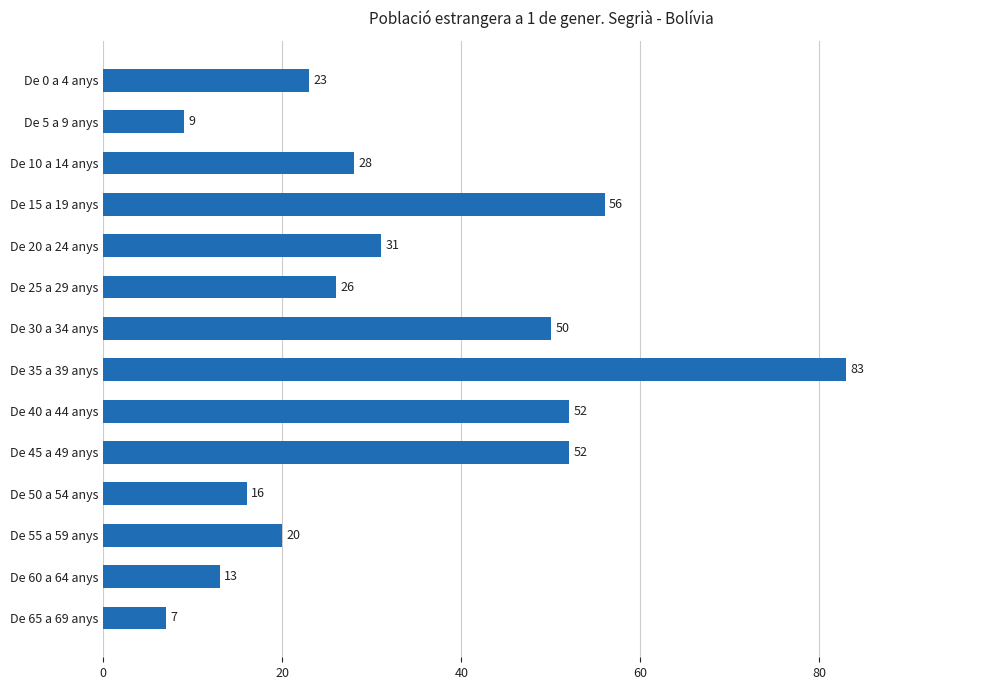

At which label is the value closest to 45?

De 30 a 34 anys